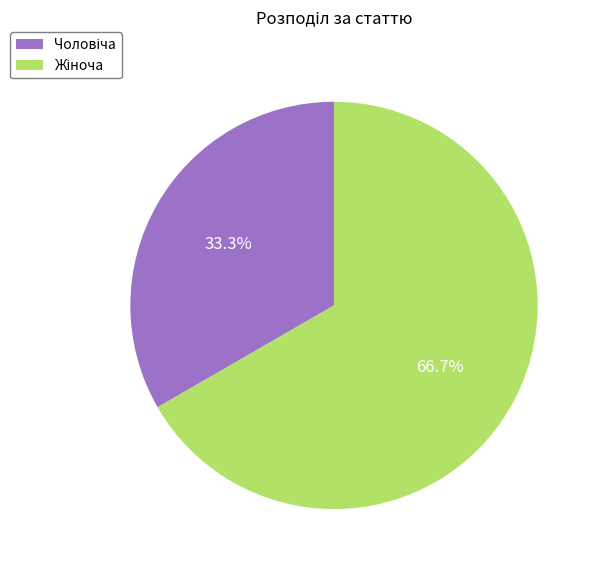

Is there a majority slice in this chart?

Yes